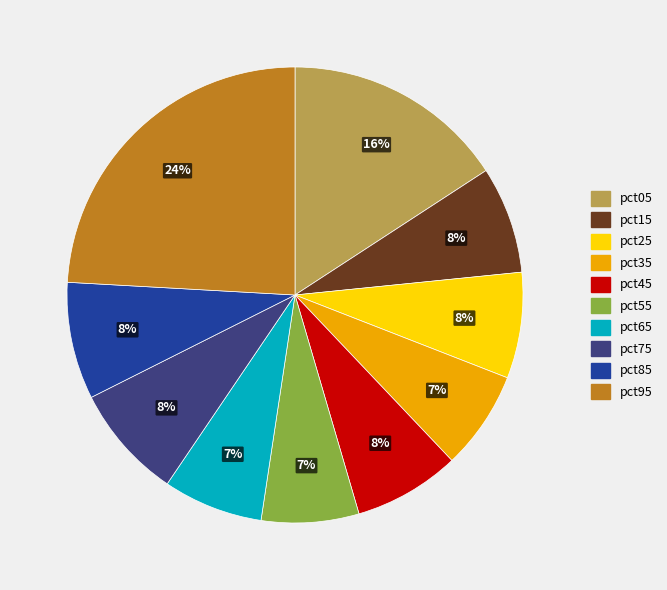

Which slice is the largest?

pct95